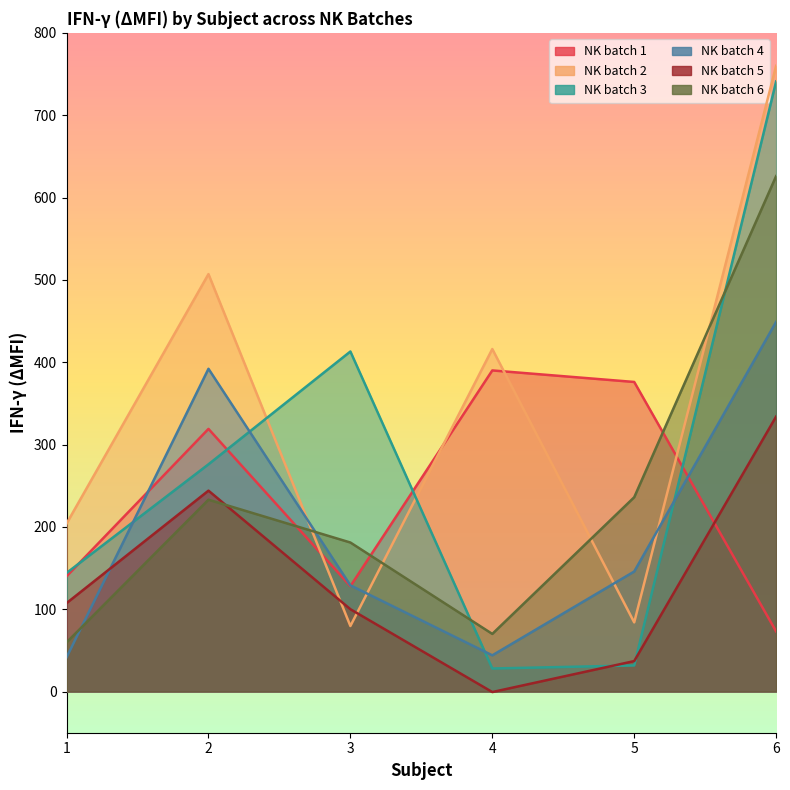

What is the value of the NK batch 6 point at the 3rd from the left?

181.0